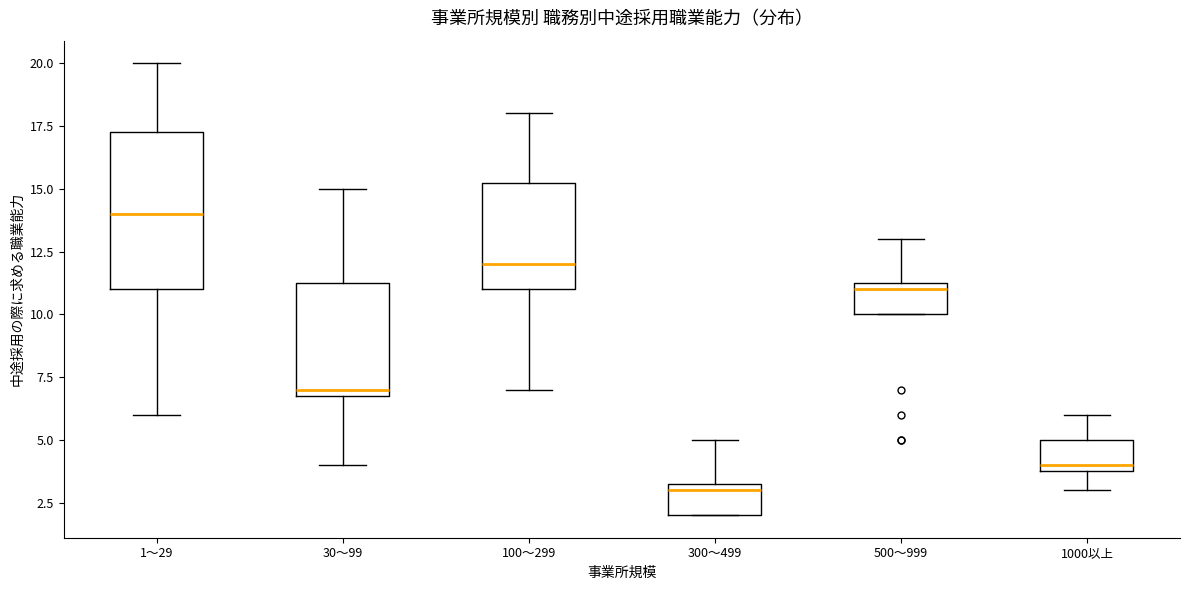

Reading left to right, read every box against the y-axis: the position of its median line, the range the box covers, and the ends of its whiskers. The values are not printed on the chart, so give them approximately, as read against the axis.

1～29: median 14.0, box 11.0 to 17.5, whiskers 6.0 to 20.0
30～99: median 7.0 (just above the box's lower edge), box 7.0 to 11.5, whiskers 4.0 to 15.0
100～299: median 12.0, box 11.0 to 15.5, whiskers 7.0 to 18.0
300～499: median 3.0, box 2.0 to 3.5, whiskers 2.0 to 5.0
500～999: median 11.0, box 10.0 to 11.5, whiskers 10.0 to 13.0
1000以上: median 4.0 (just above the box's lower edge), box 4.0 to 5.0, whiskers 3.0 to 6.0